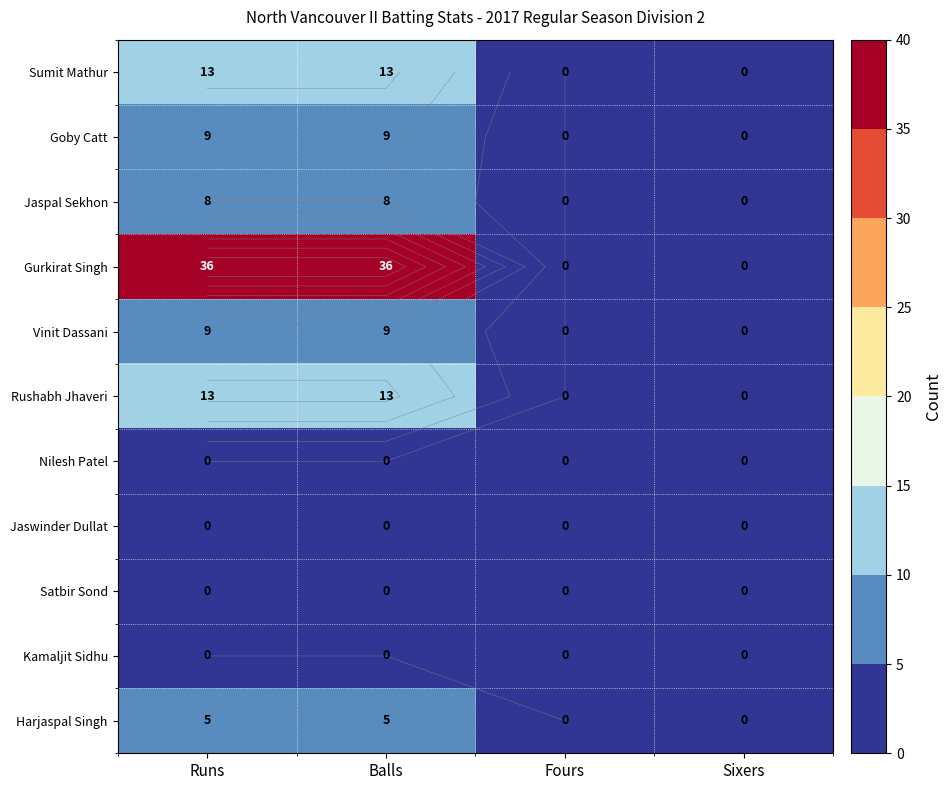

Rank the series by their maximum value, from lowest to highest.

Nilesh Patel, Jaswinder Dullat, Satbir Sond, Kamaljit Sidhu, Harjaspal Singh, Jaspal Sekhon, Goby Catt, Vinit Dassani, Sumit Mathur, Rushabh Jhaveri, Gurkirat Singh